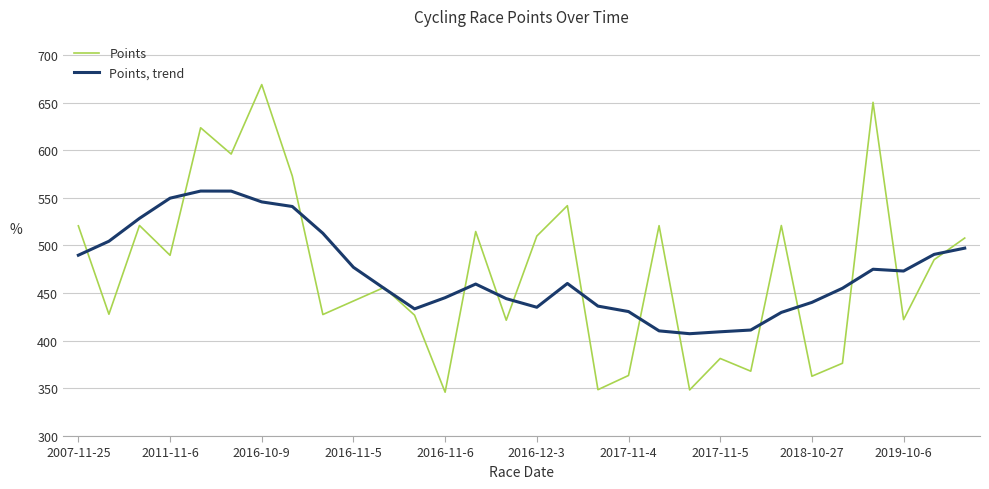

What is the maximum value for Points, trend?

557.1